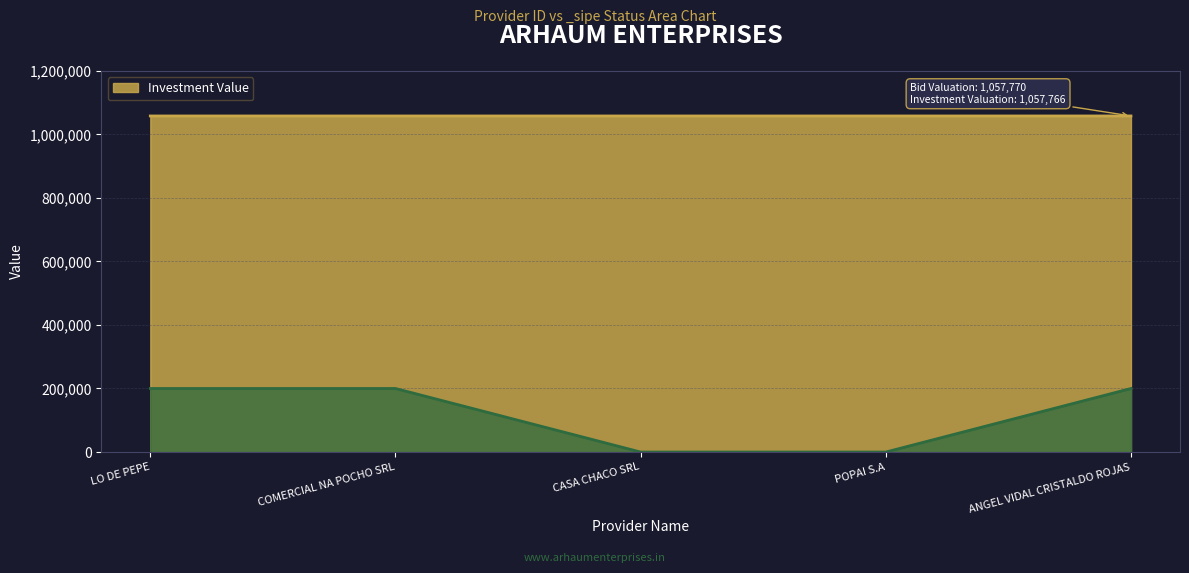

What is the total value across all series at LO DE PEPE?

1257766